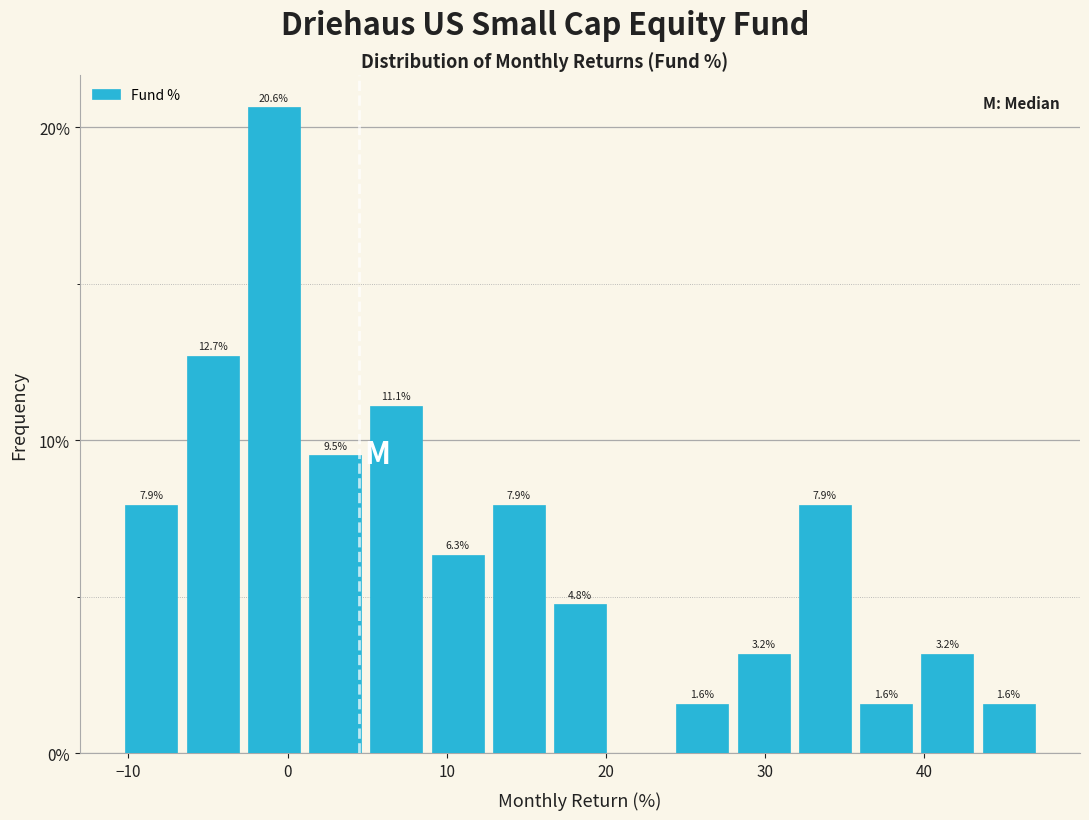

Read against the x-axis, roughly where is the centre of the tallest bar?

-1